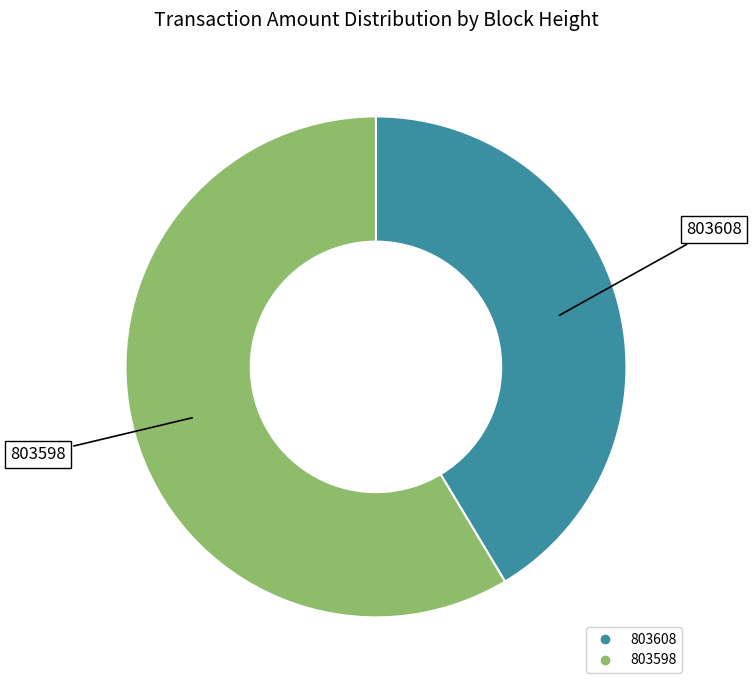

The 803598 slice represents 59% of the pie. True or false?

True